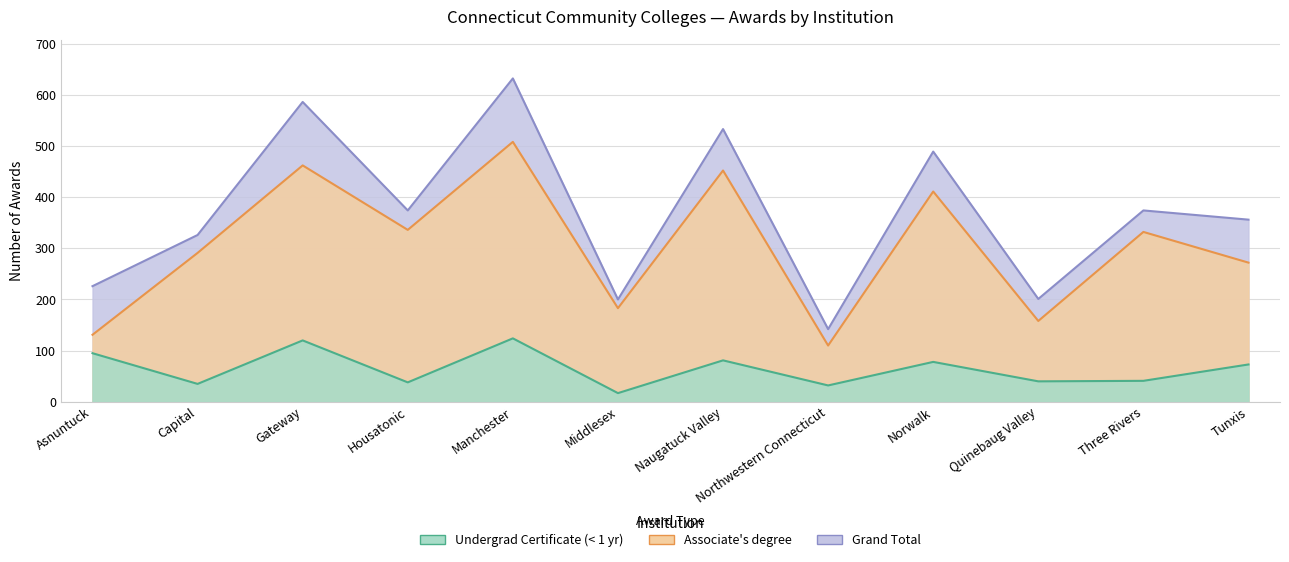

How many interior local valleys does the Associate's degree series have?

4